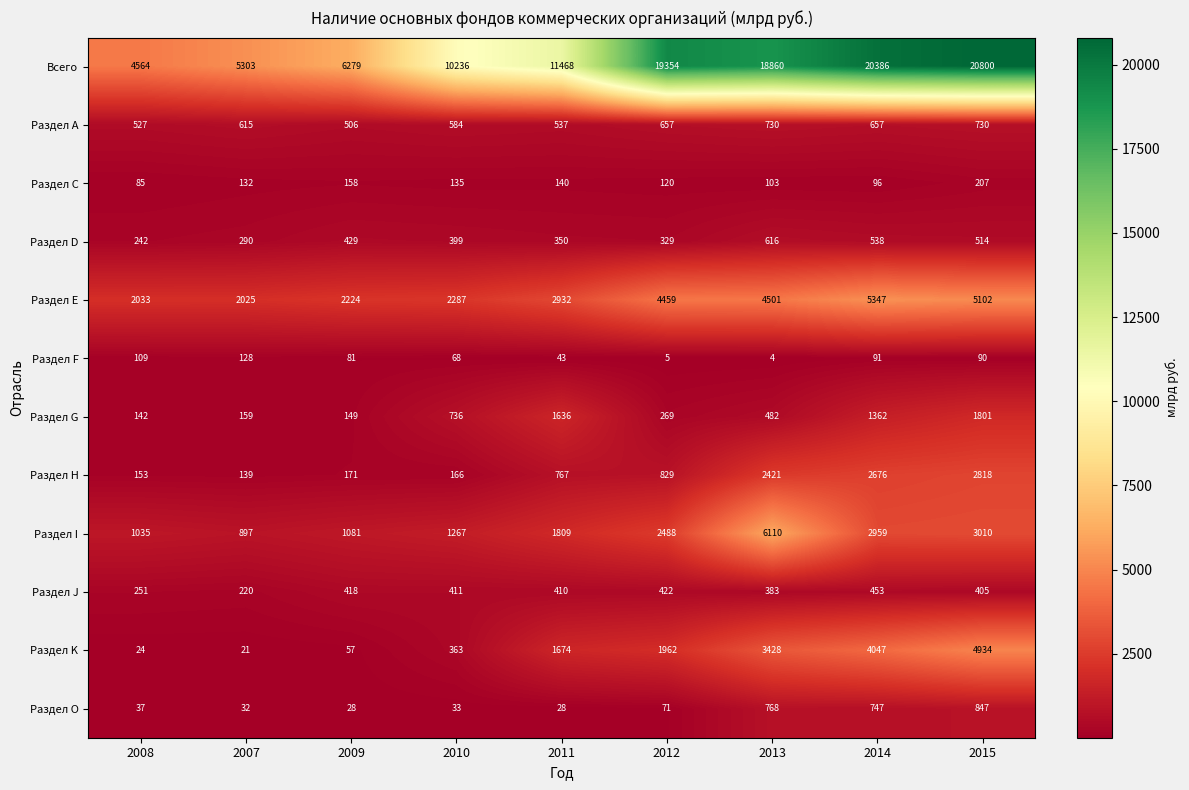

What is the total value across all series at 2011?

21794